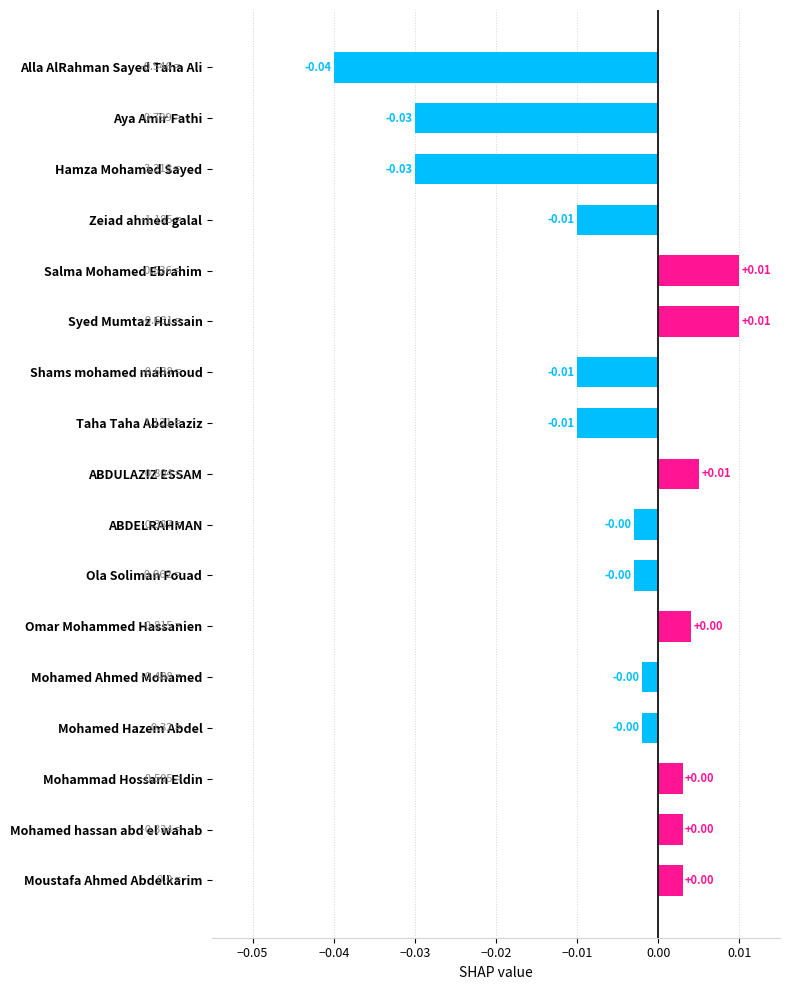

What is the label of the 2nd bar from the bottom?

Mohamed hassan abd el wahab